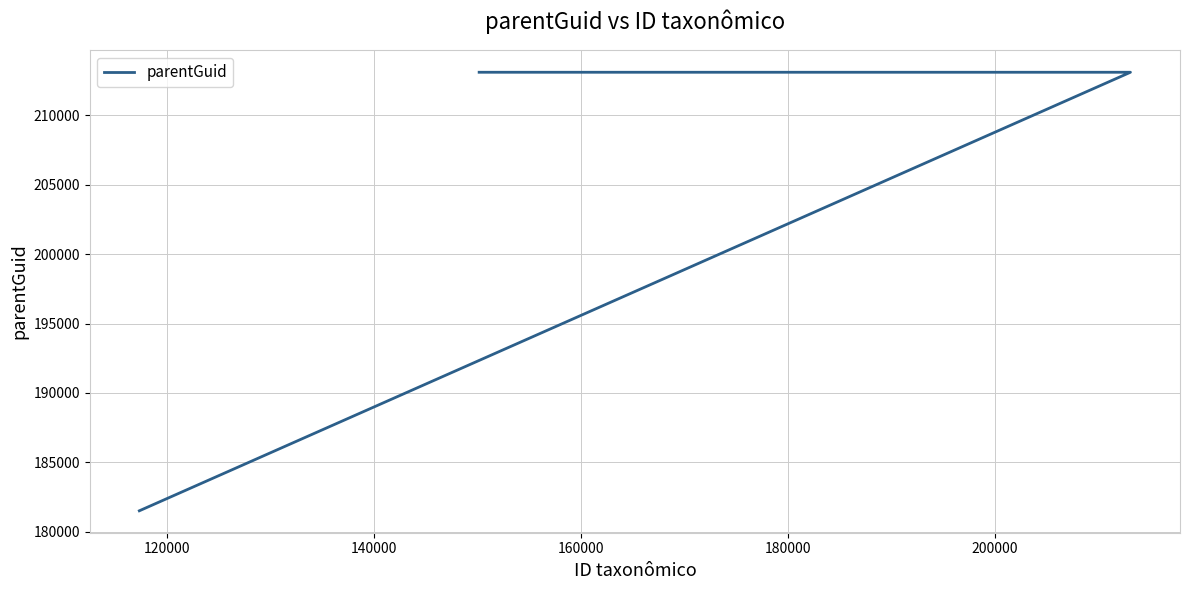

How many values are between 181500 and 213110?

3